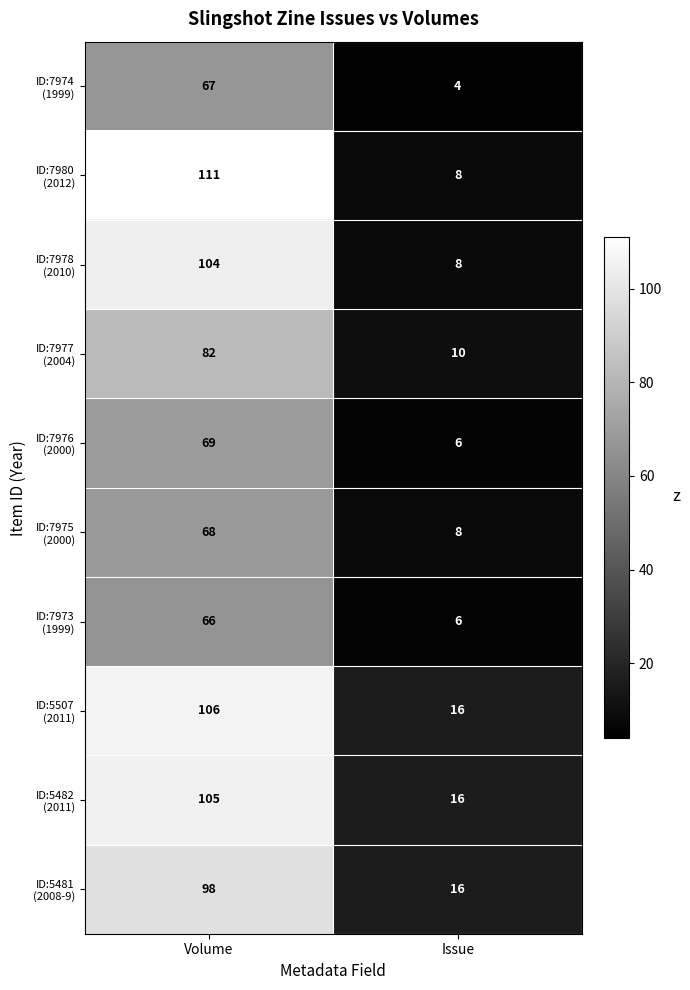

What is the total value across all series at Issue?

98